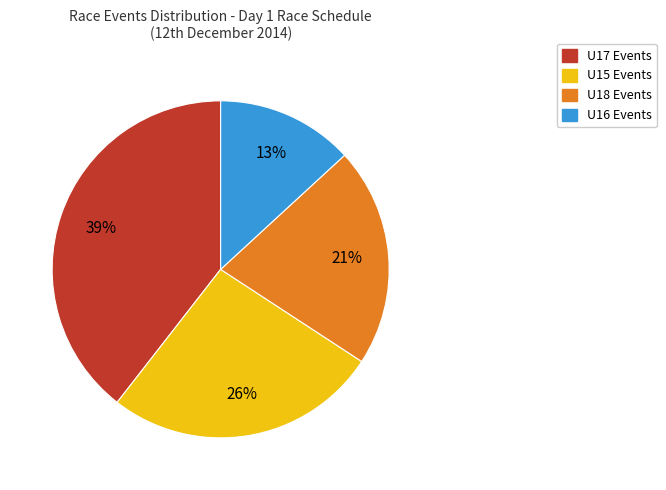

Is there any slice that represents more than half of the pie?

No